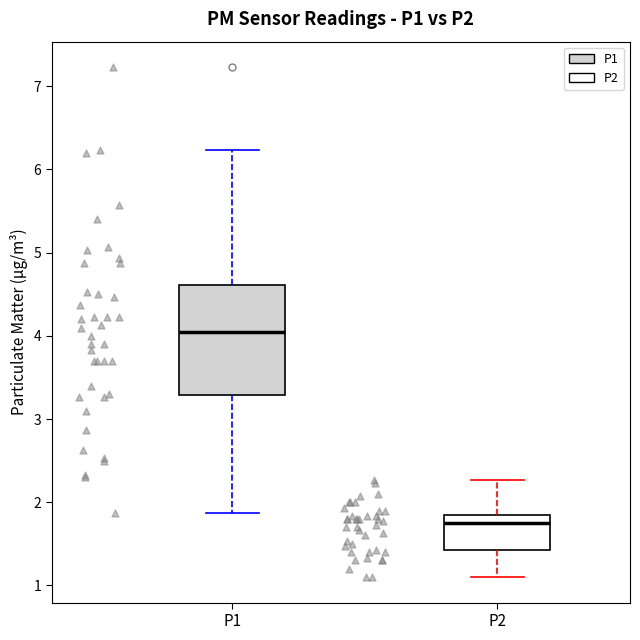

Reading left to right, transcribe this box plot: for each box, give where its median line is, the range the box spans, and where its two whiskers end, as read against the y-axis. The values are not printed on the chart, so give them approximately, as read against the axis.

P1: median 4.1, box 3.3 to 4.6, whiskers 1.9 to 6.2
P2: median 1.8 (just below the box's upper edge), box 1.4 to 1.8, whiskers 1.1 to 2.3